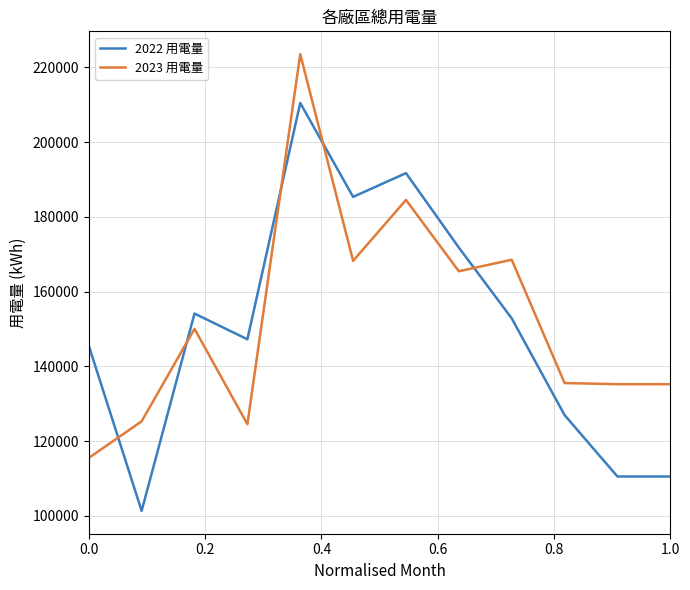

How many values in the 2022 用電量 series are below 152864?

6